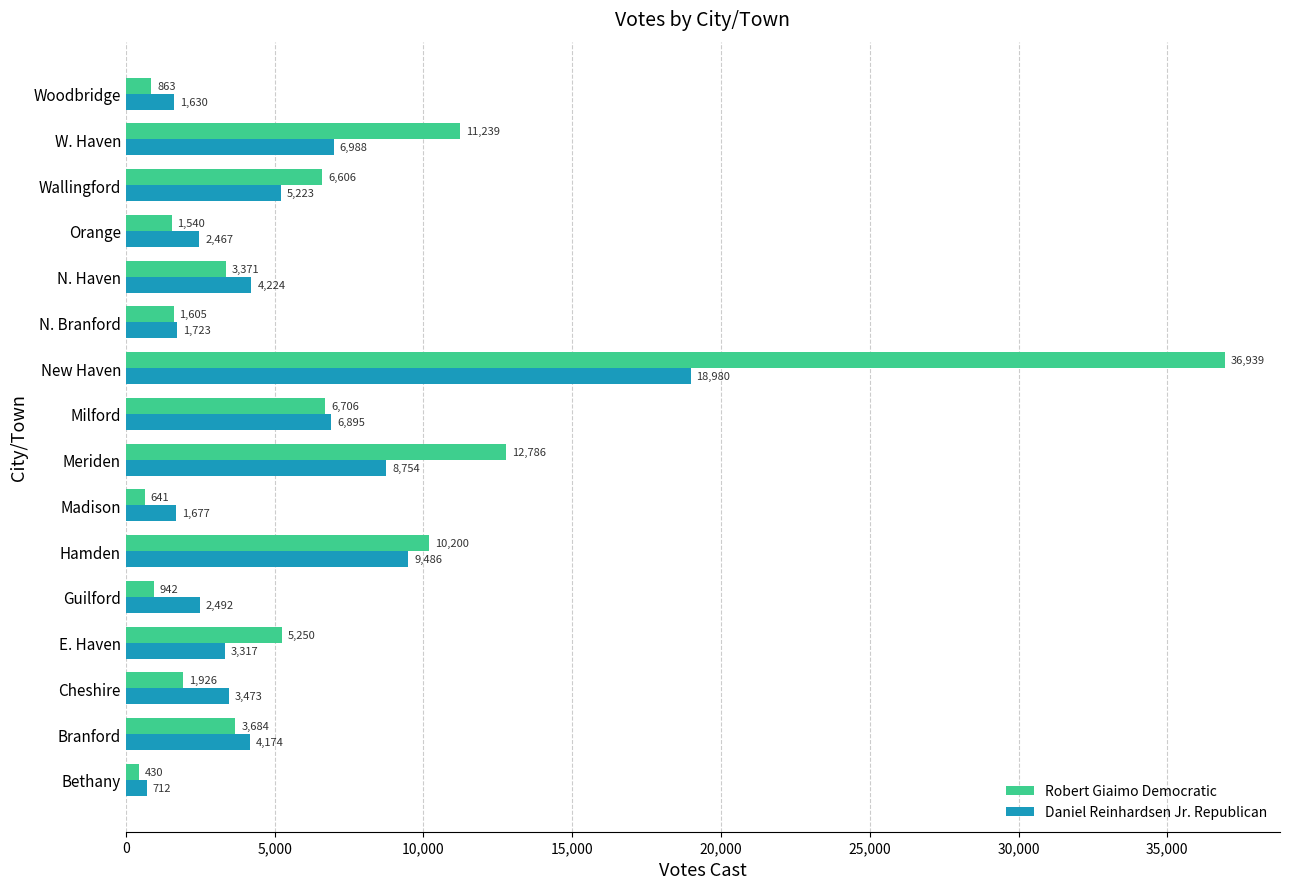

Between Orange and Woodbridge, which series saw the biggest shift?

Daniel Reinhardsen Jr. Republican